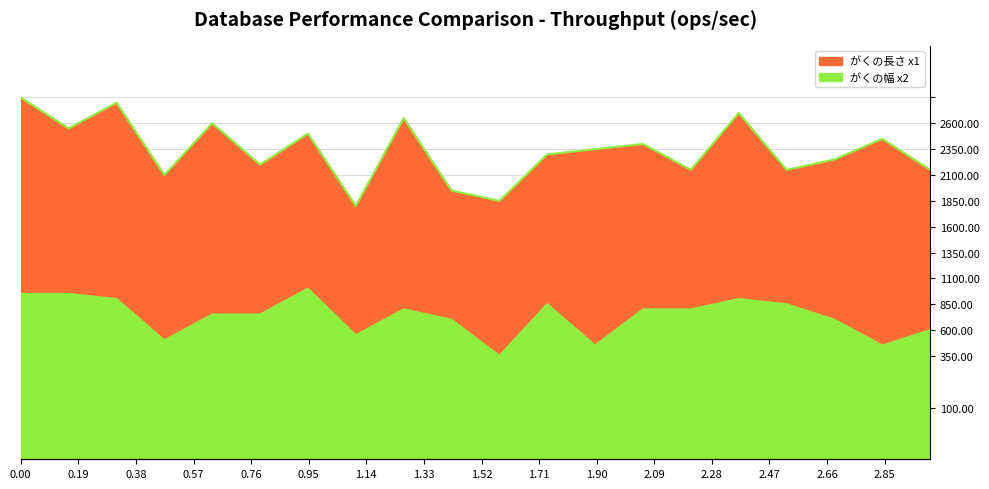

In がくの幅 x2, how many points are higher than both neighbors (excluding endpoints)?

4